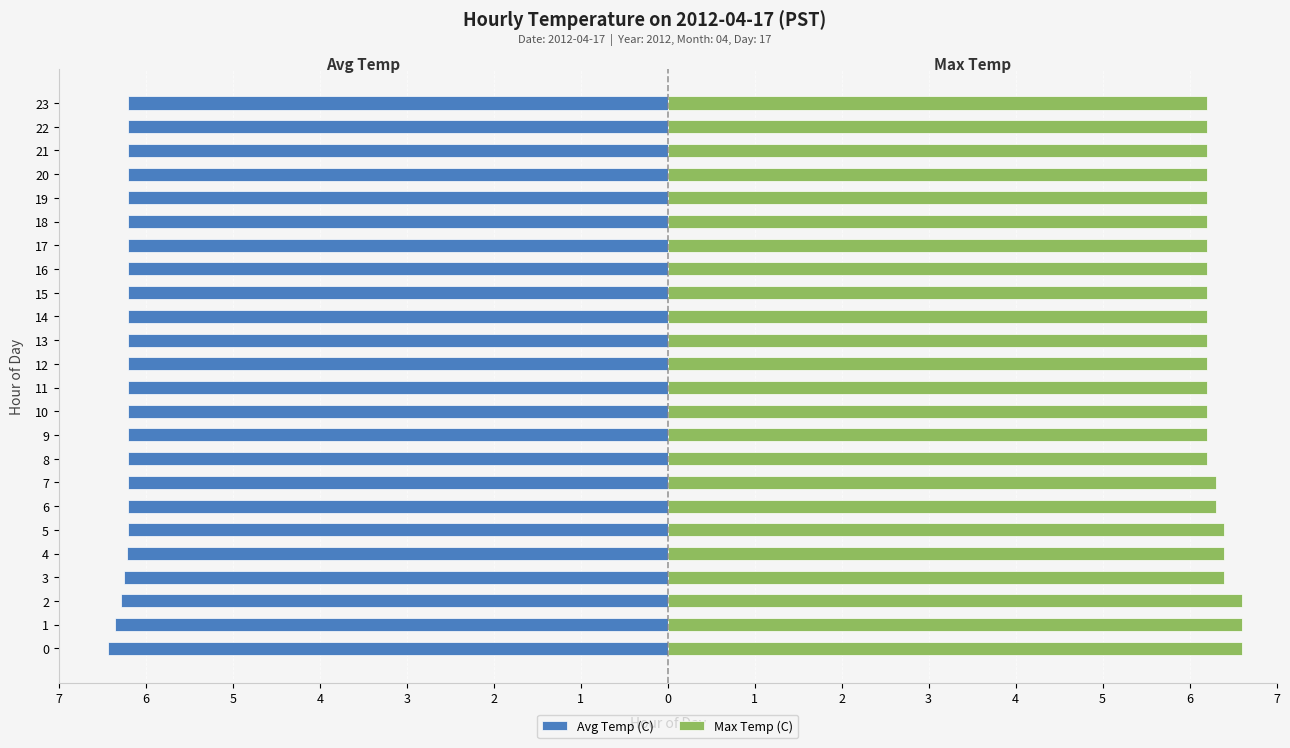

How many data points does each series have?

24